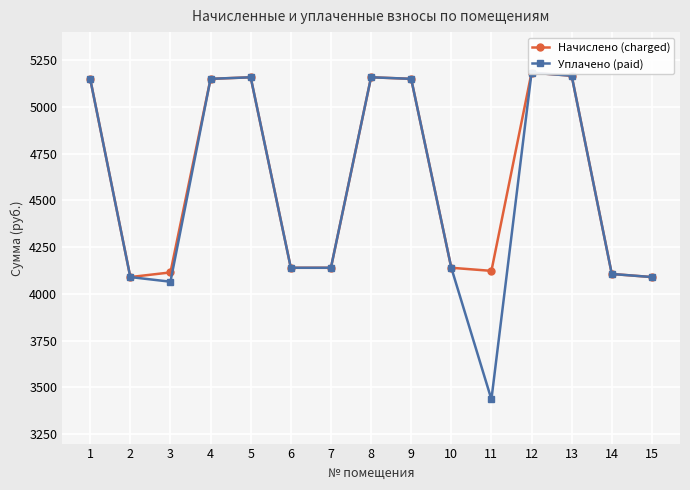

Reading left to right, what are all the values shown in this chart?

Начислено (charged): 1=5150.2	2=4090.3	3=4115.2	4=5150.2	5=5158.4	6=4140.0	7=4140.0	8=5158.6	9=5150.2	10=4140.0	11=4123.4	12=5183.3	13=5166.7	14=4106.9	15=4090.3
Уплачено (paid): 1=5150.2	2=4090.3	3=4065.5	4=5150.2	5=5158.4	6=4140.0	7=4140.0	8=5158.6	9=5150.2	10=4140.0	11=3436.2	12=5183.3	13=5166.7	14=4106.9	15=4090.3